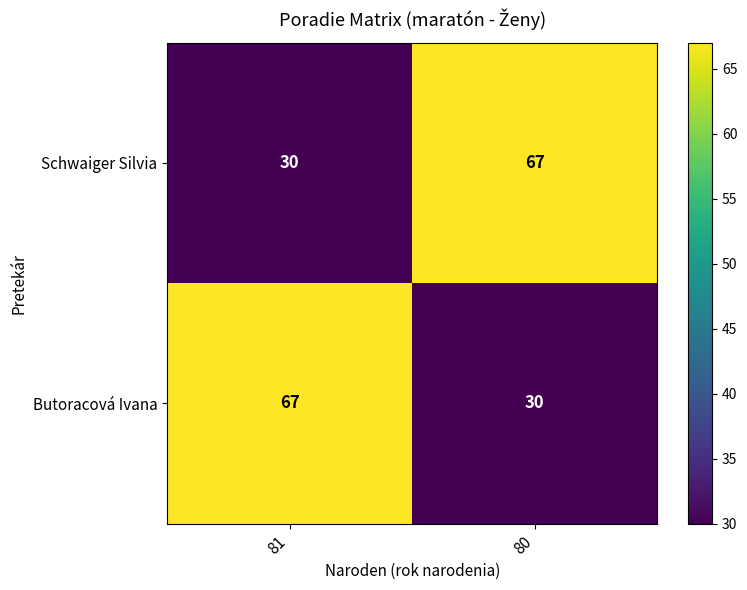

What is the greatest value displayed?

67